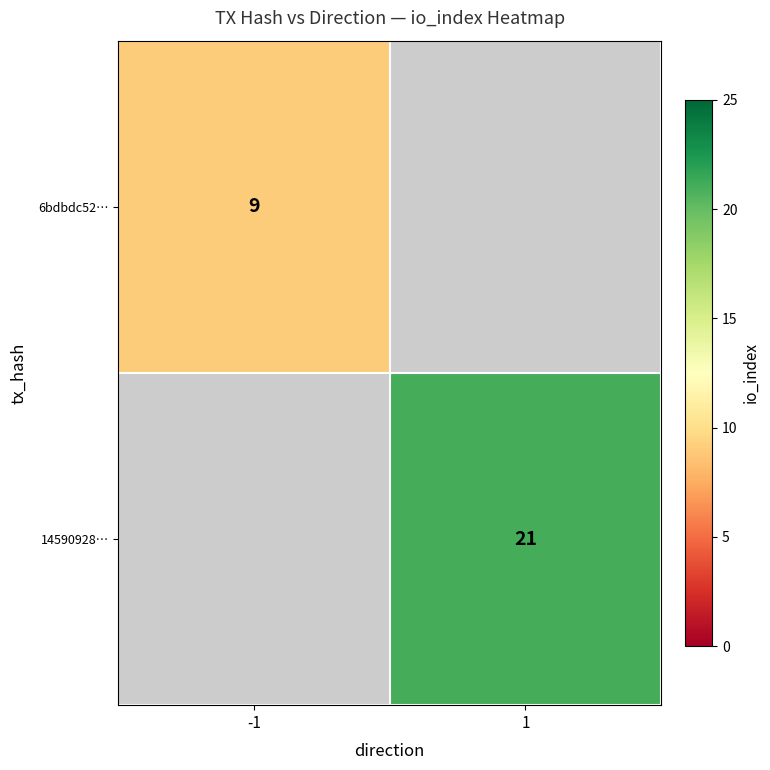

The 14590928… series shows 21 at 1. True or false?

True